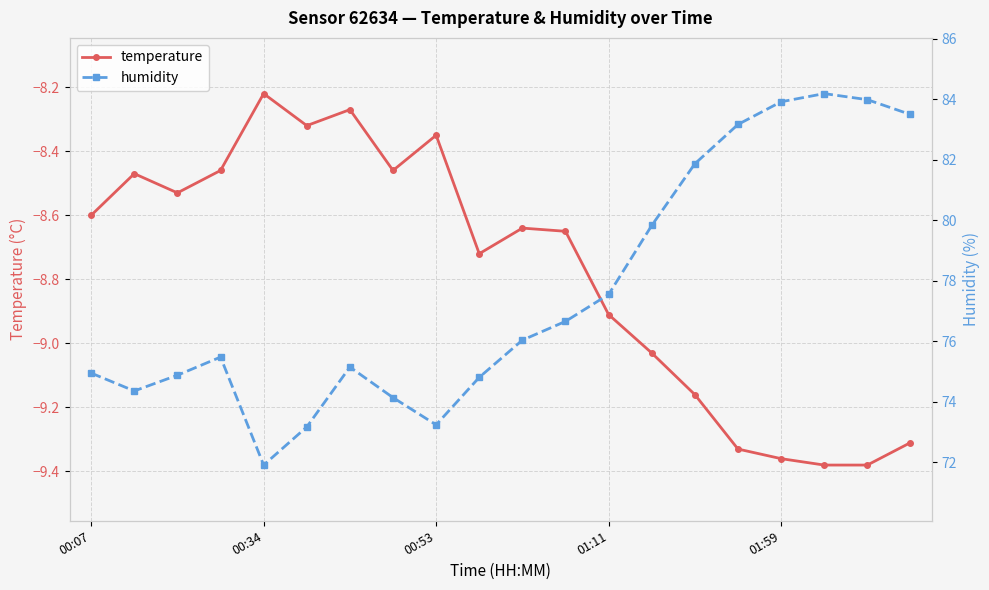

Is it true that temperature equals -14.6 at 01:11?

False